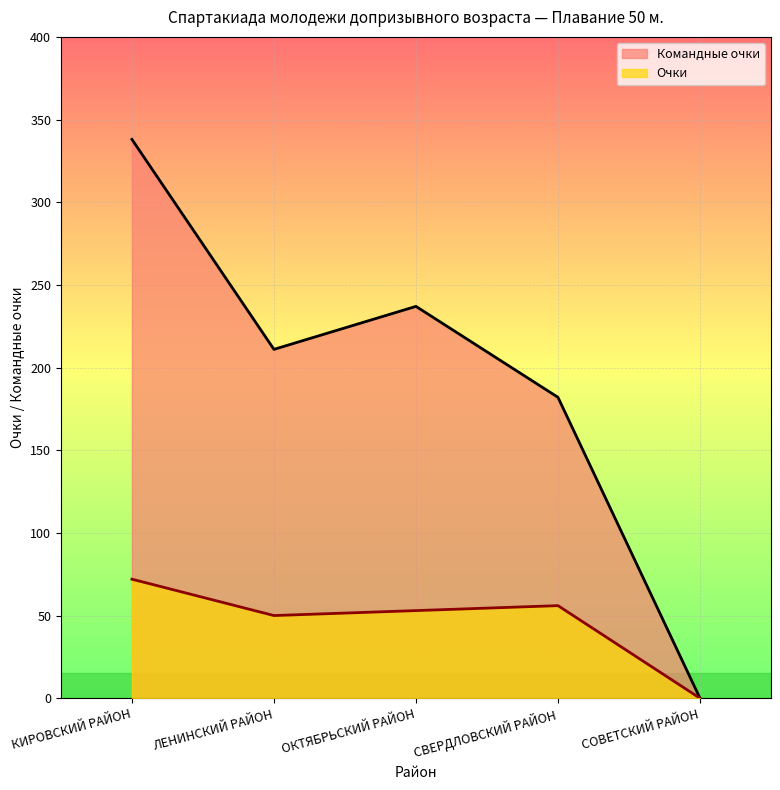

What is the difference between the Командные очки values at ОКТЯБРЬСКИЙ РАЙОН and СВЕРДЛОВСКИЙ РАЙОН?

55